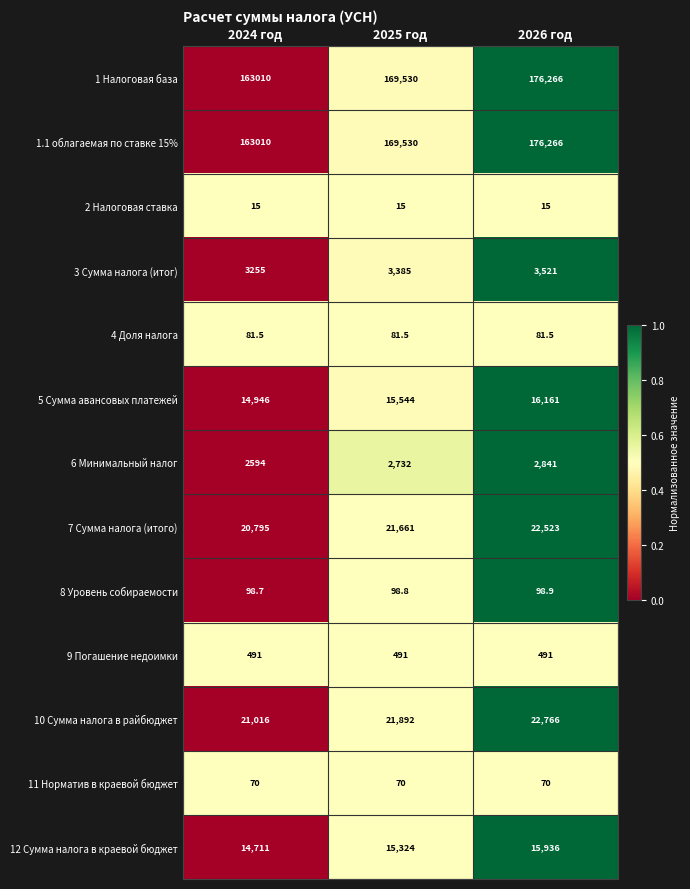

Read the 9 Погашение недоимки value at 2026 год.

491.0